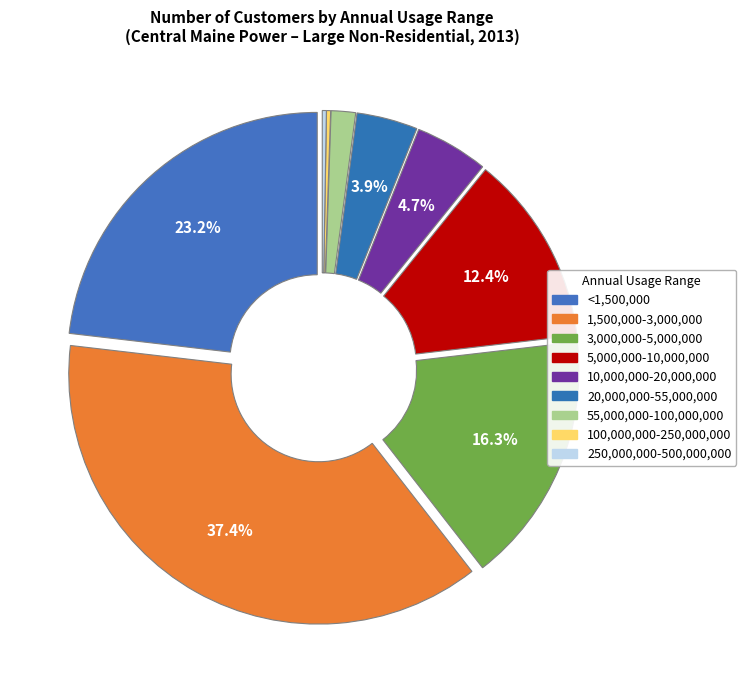

To the nearest percent, what portion does 10,000,000-20,000,000 represent?

5%